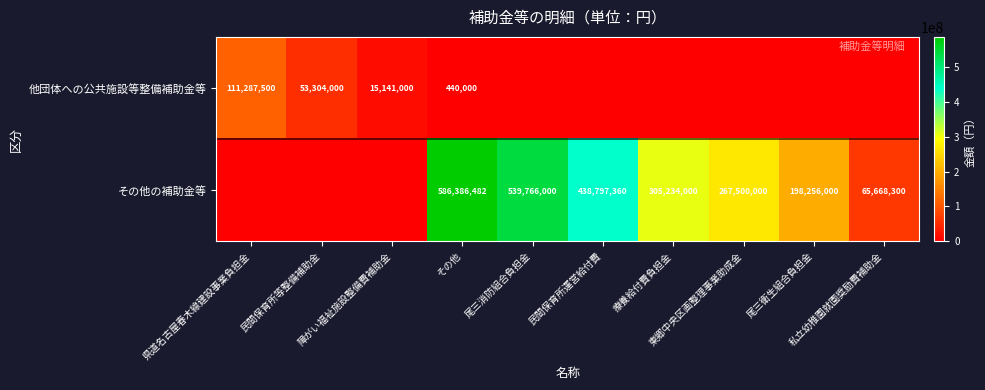

Is the value of 他団体への公共施設等整備補助金等 at 障がい福祉施設整備費補助金 greater than the value of その他の補助金等 at 県道名古屋春木線建設事業負担金?

Yes